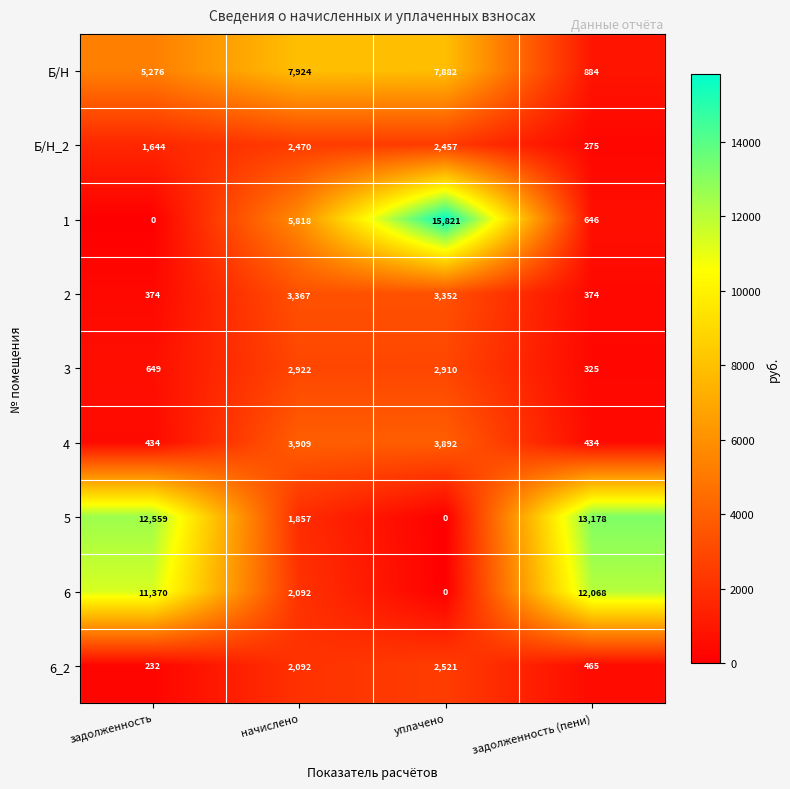

How many values in the 4 series are below 3892?

2